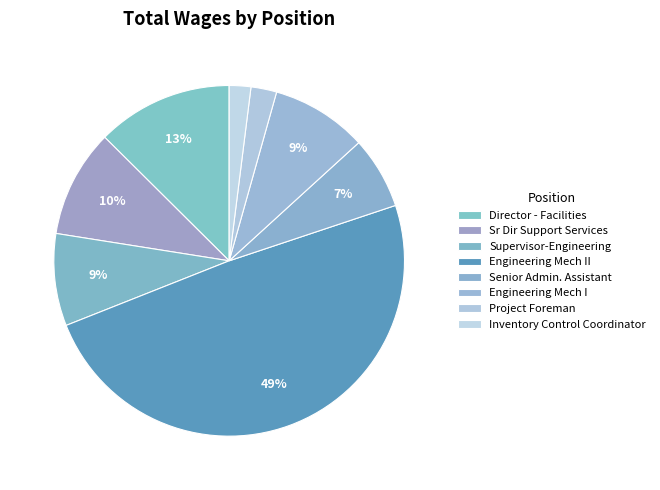

How many segments does this pie chart have?

8